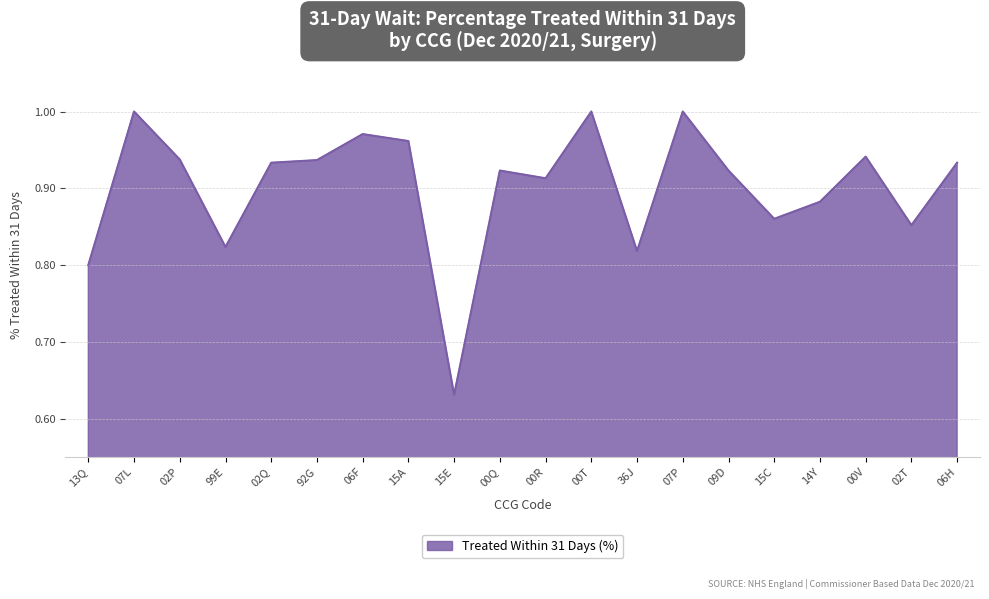

Where is the first local minimum?

99E